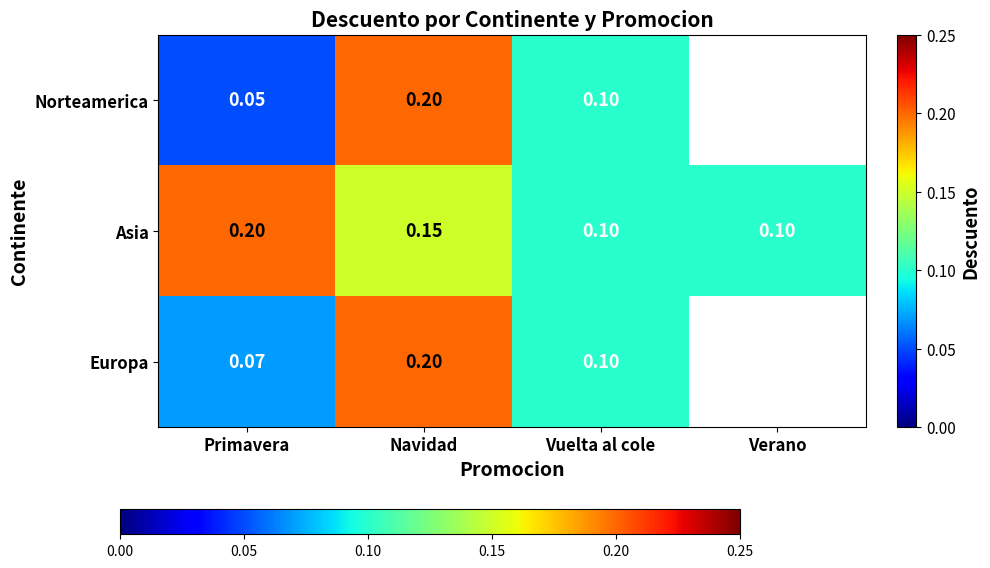

Which series changed the most between Primavera and Verano?

Asia